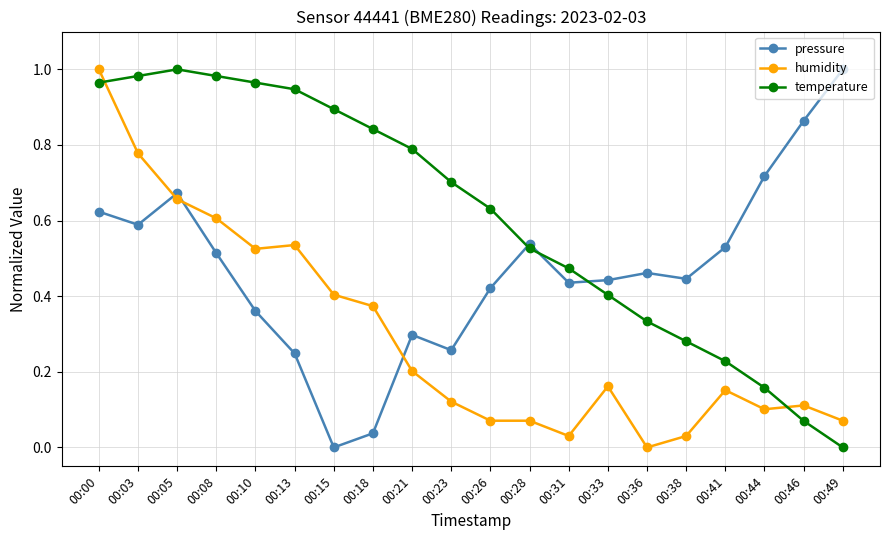

What is the sum of all temperature values?

12.2